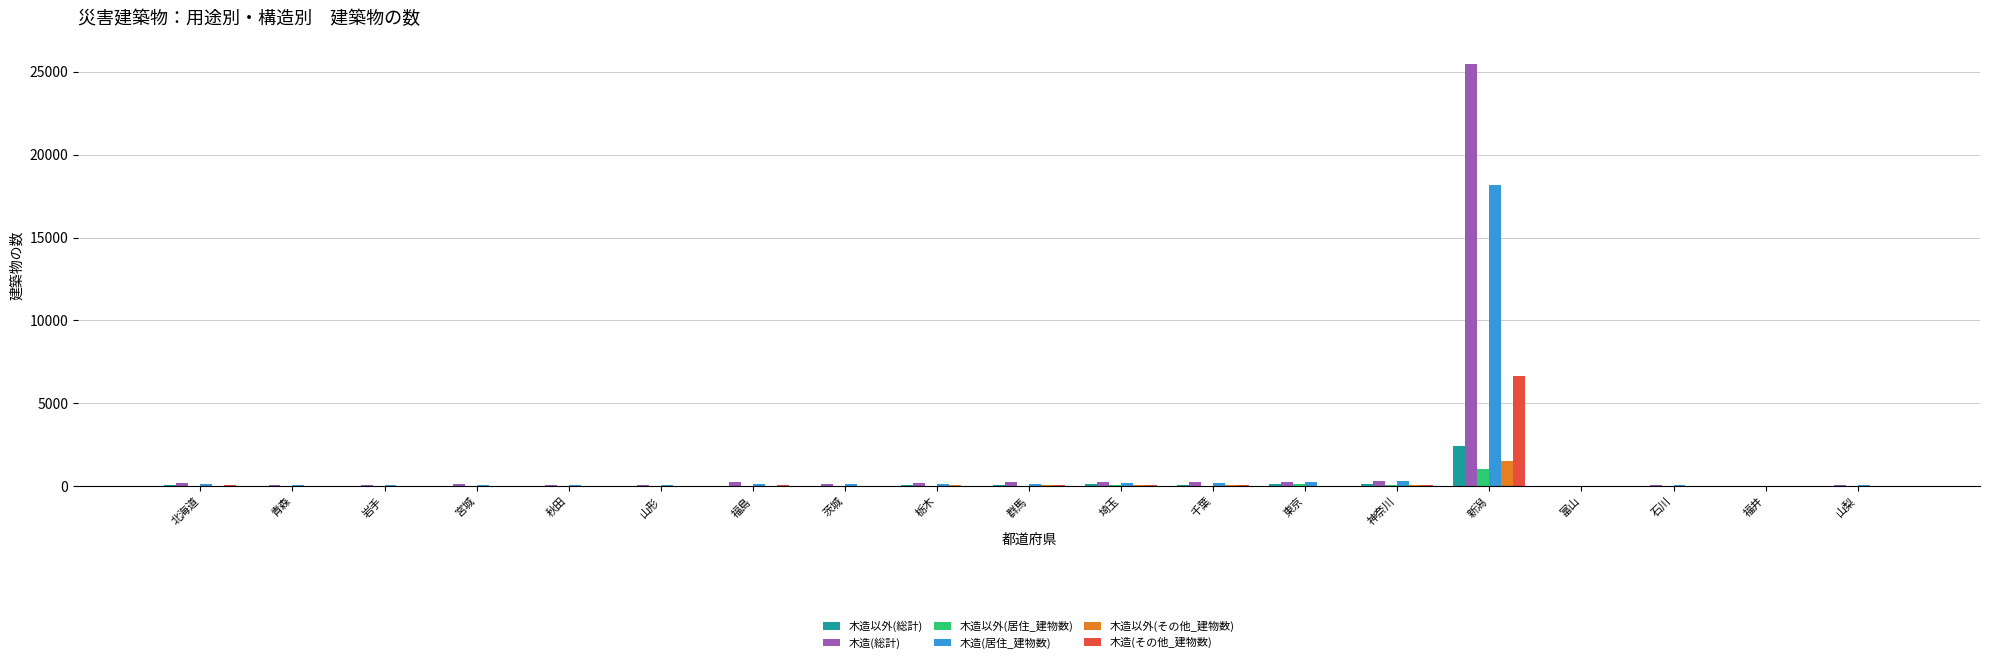

At which label is 木造以外(総計) closest to 1215?

東京